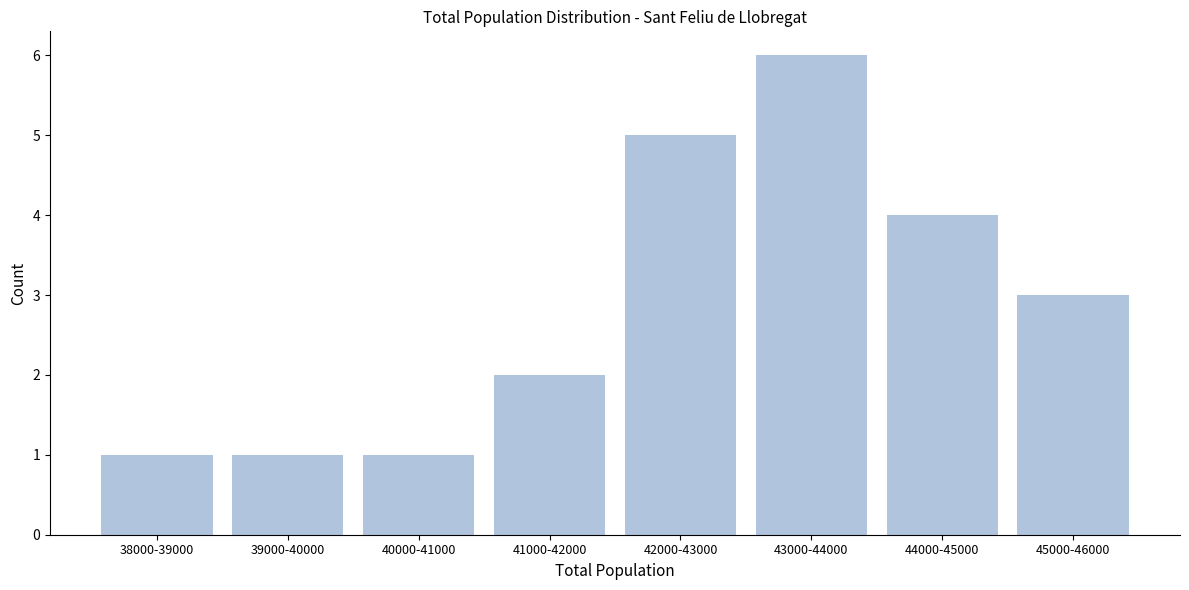

Reading right to left, list all the values displayed in this chart.

3	4	6	5	2	1	1	1